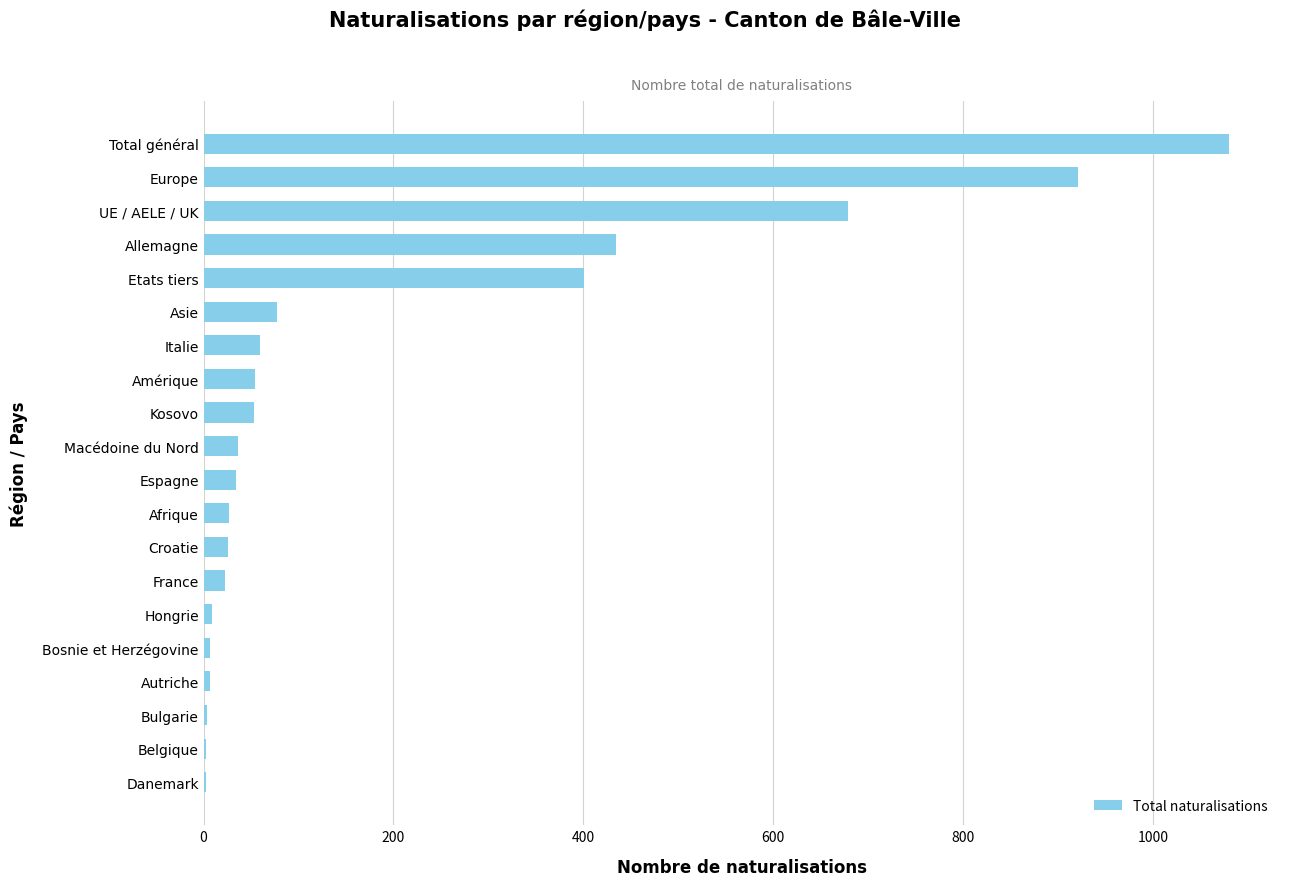

Which has a higher value, Hongrie or Etats tiers?

Etats tiers